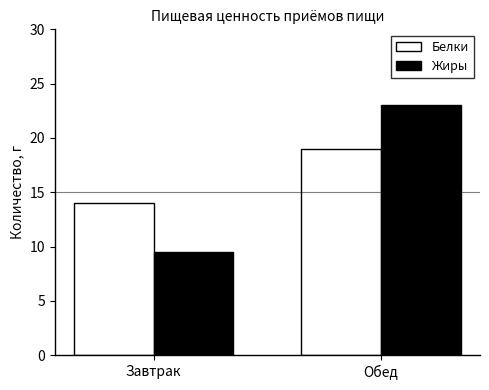

How many bars are there in total?

4